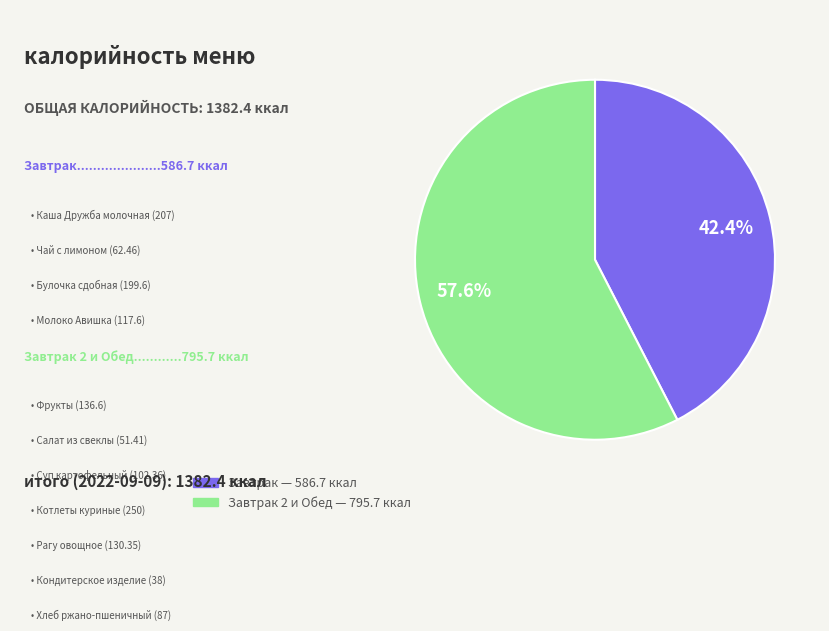

Is there any slice that represents more than half of the pie?

Yes